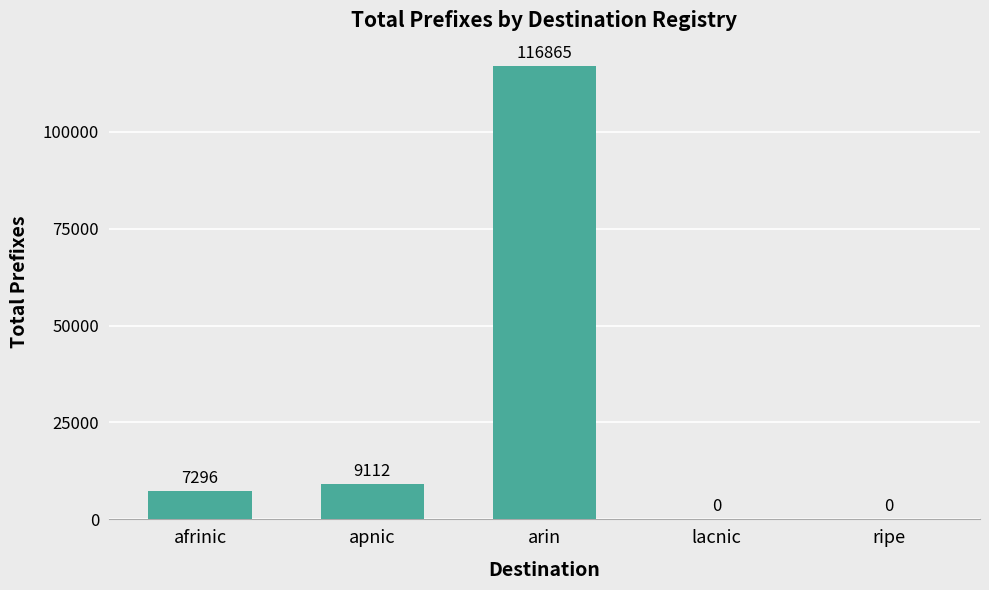

Which label corresponds to the largest value in the chart?

arin